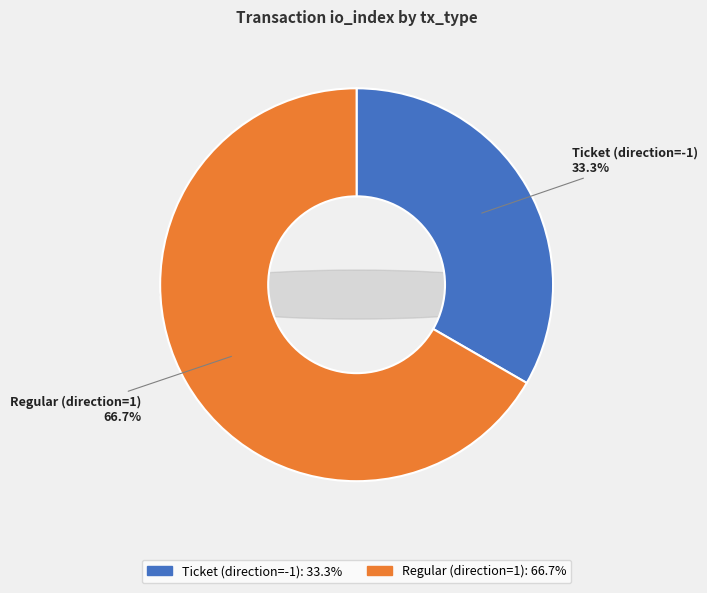

Which slice is the smallest?

Ticket (direction=-1)